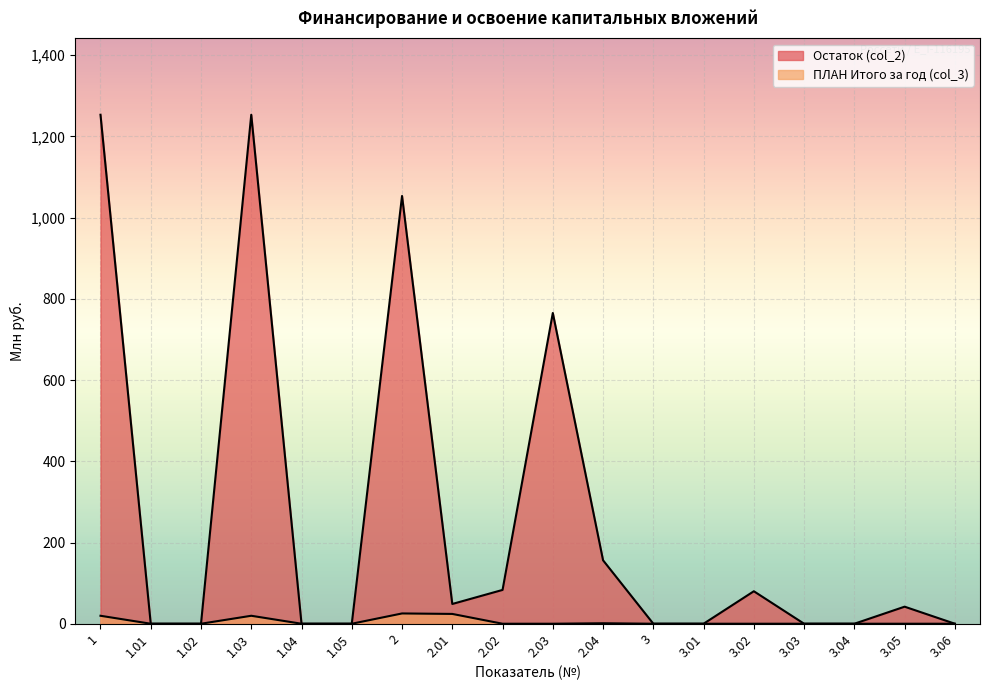

Rank the series at 3.03 from lowest to highest value.

Остаток (col_2), ПЛАН Итого за год (col_3)